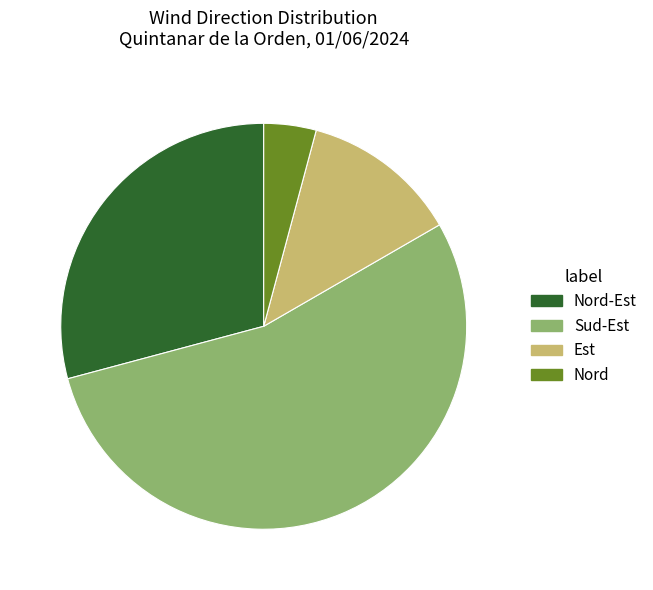

Which category has the biggest portion of the pie?

Sud-Est